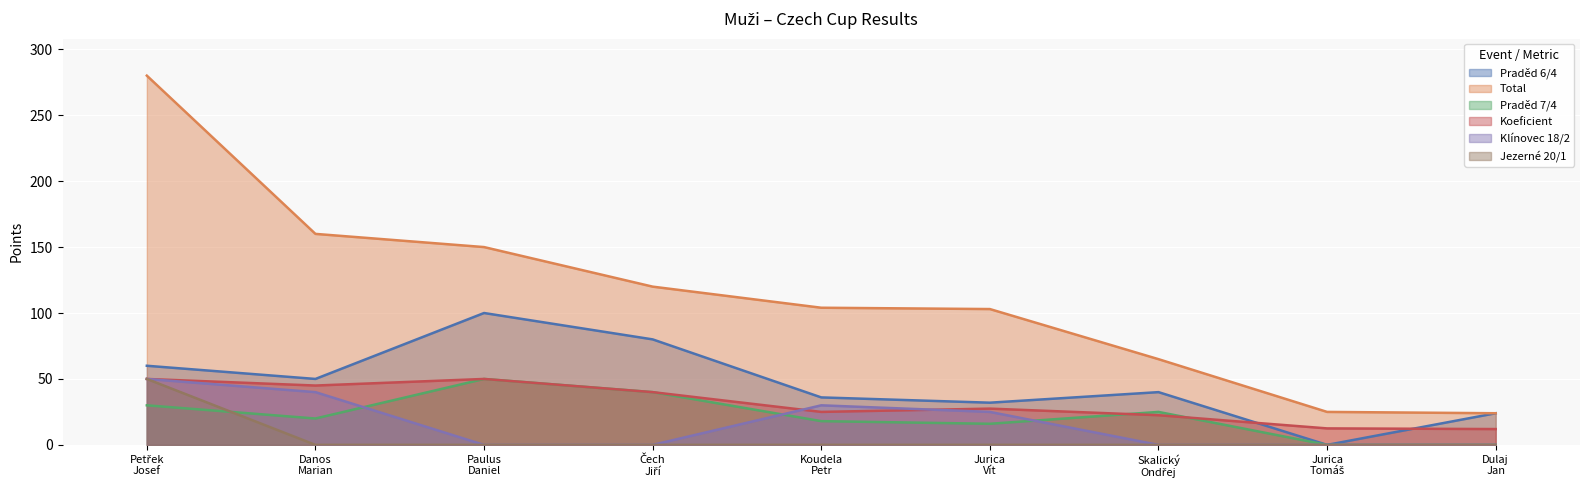

What is the sum of all Praděd 6/4 values?

422.0